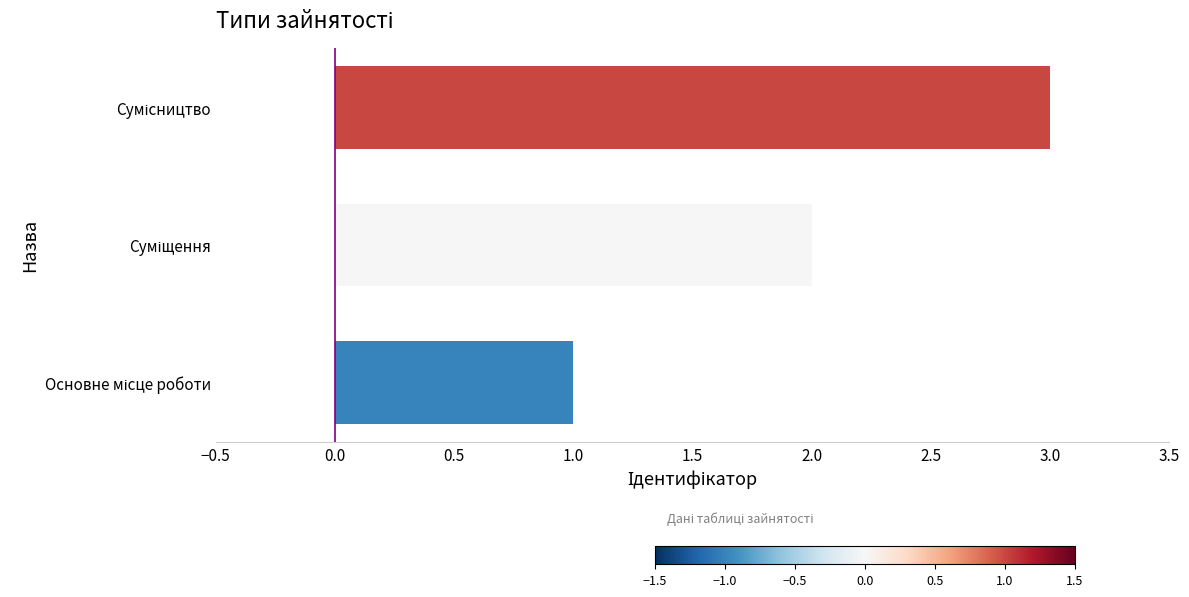

What is the greatest value displayed?

3